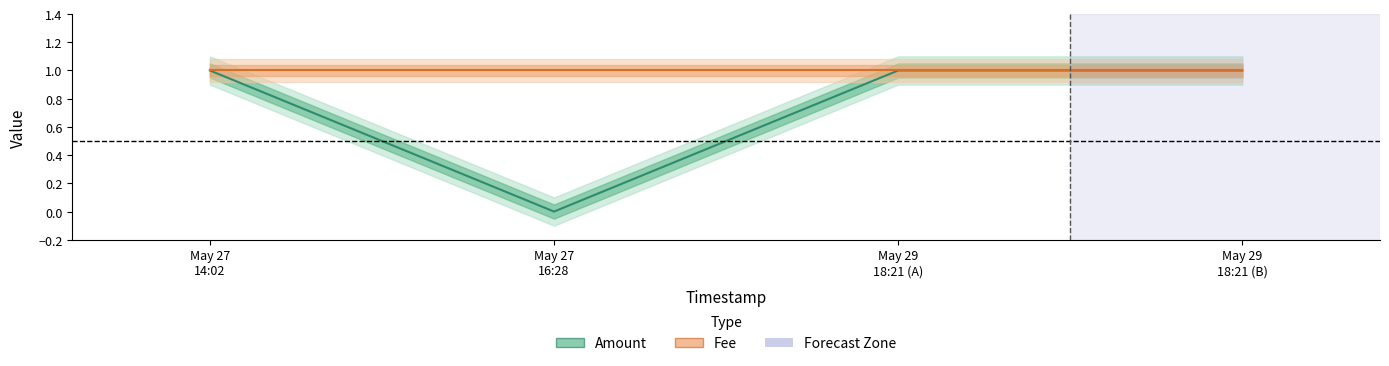

Is the value of Amount at May 27
14:02 greater than the value of Fee at May 27
16:28?

No